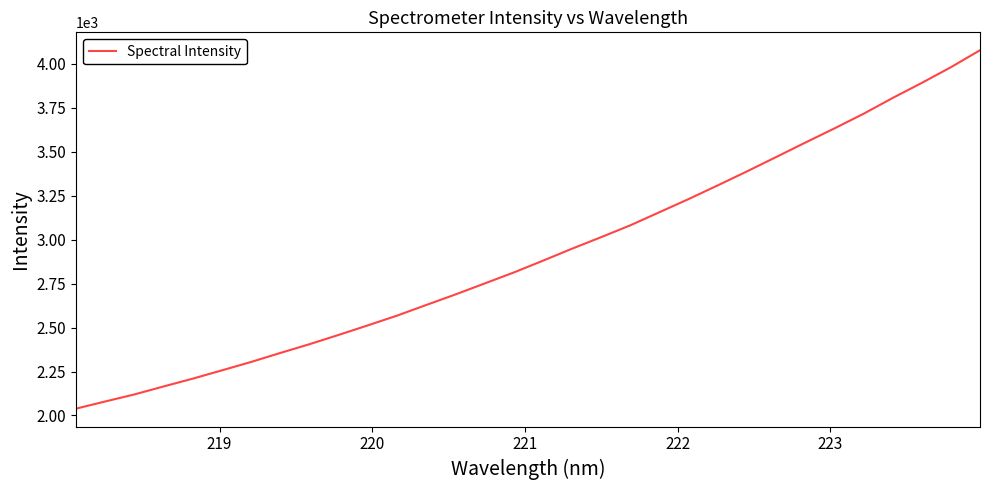

Is this an area chart (filled region under the line)?

No